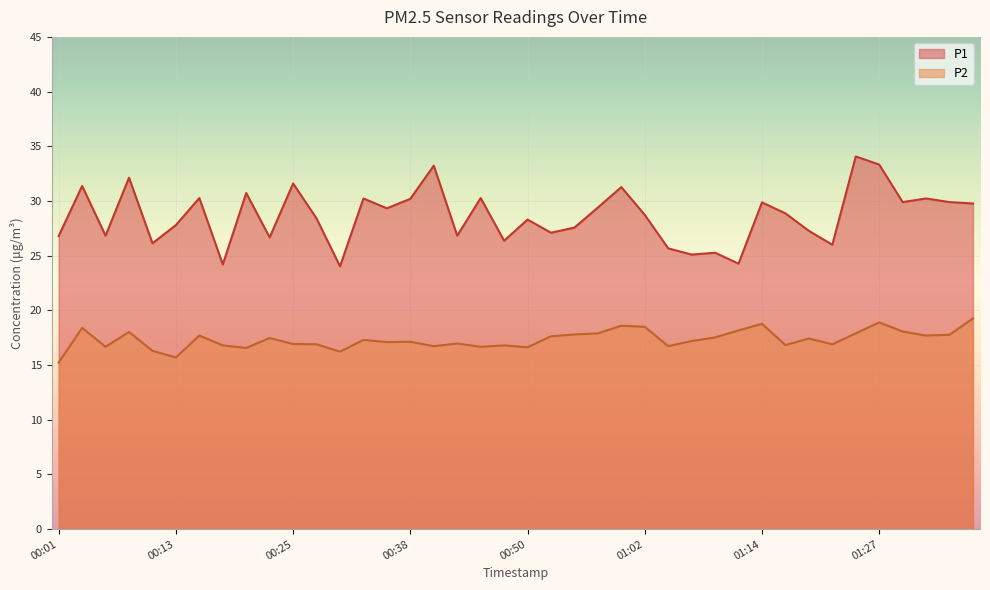

Where does the P2 series first go above 17?

00:03